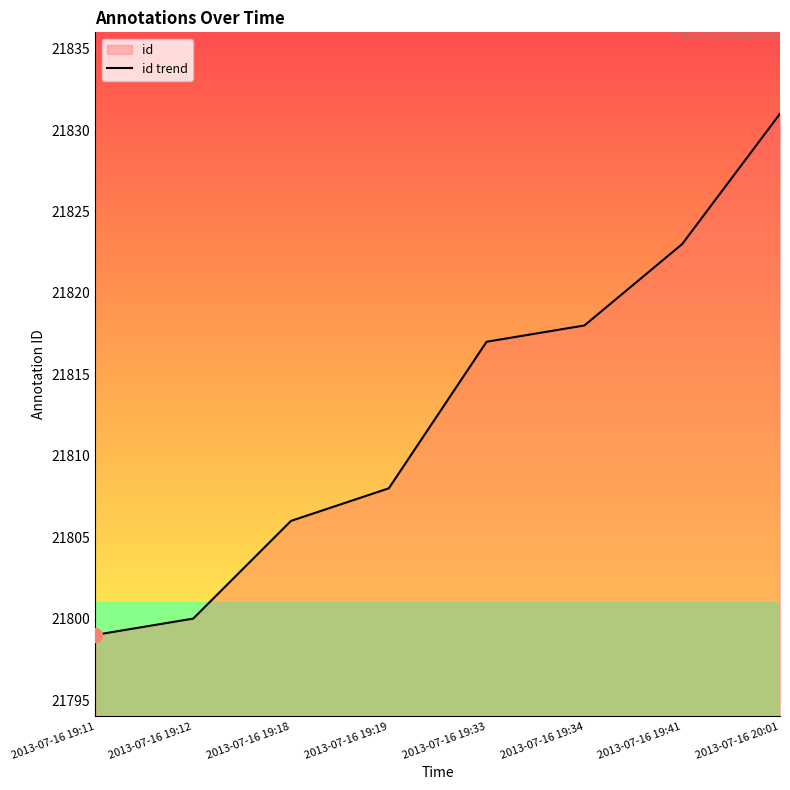

How many lines are shown in the chart?

1